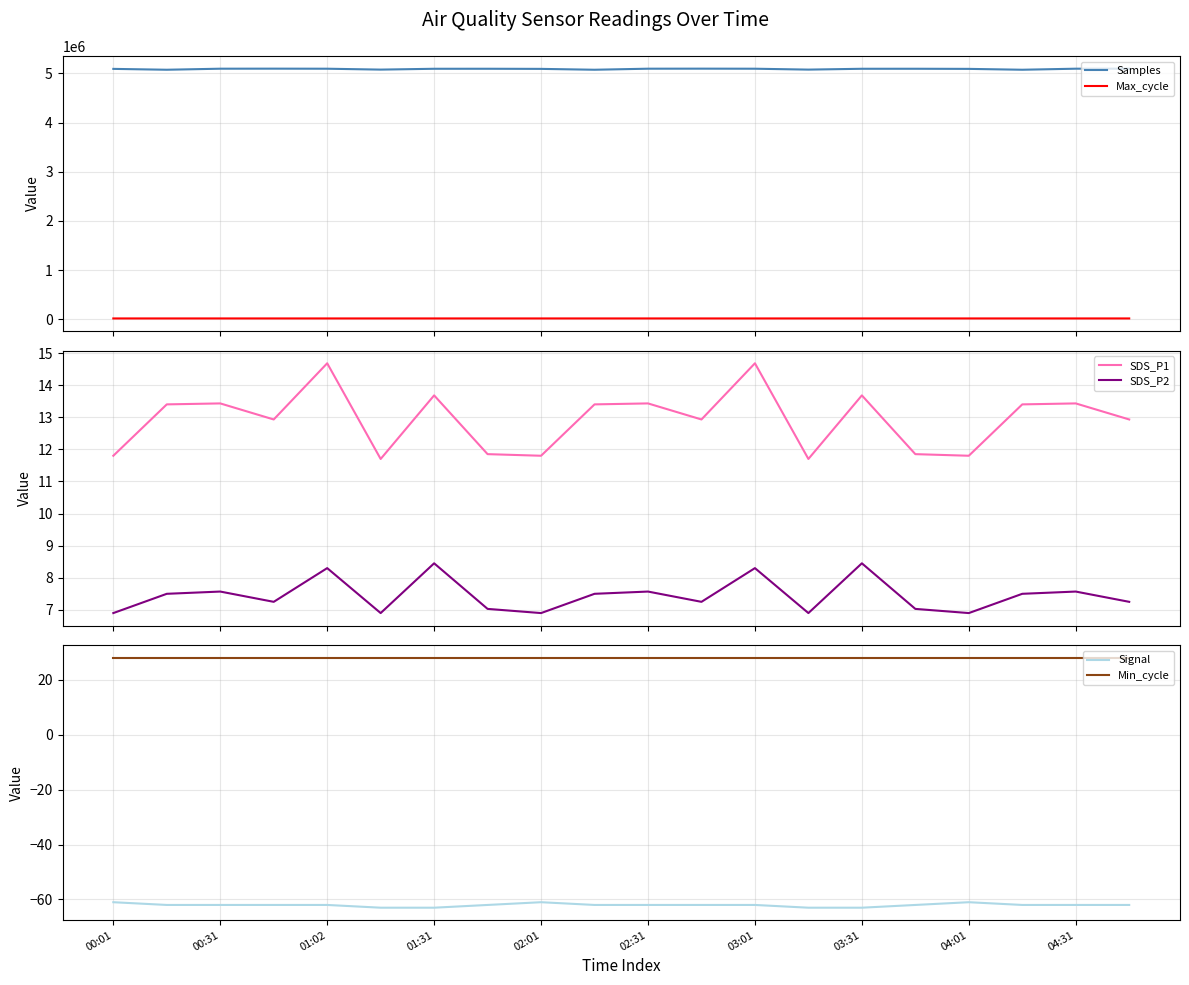

True or false: Samples and Max_cycle intersect in this chart.

False